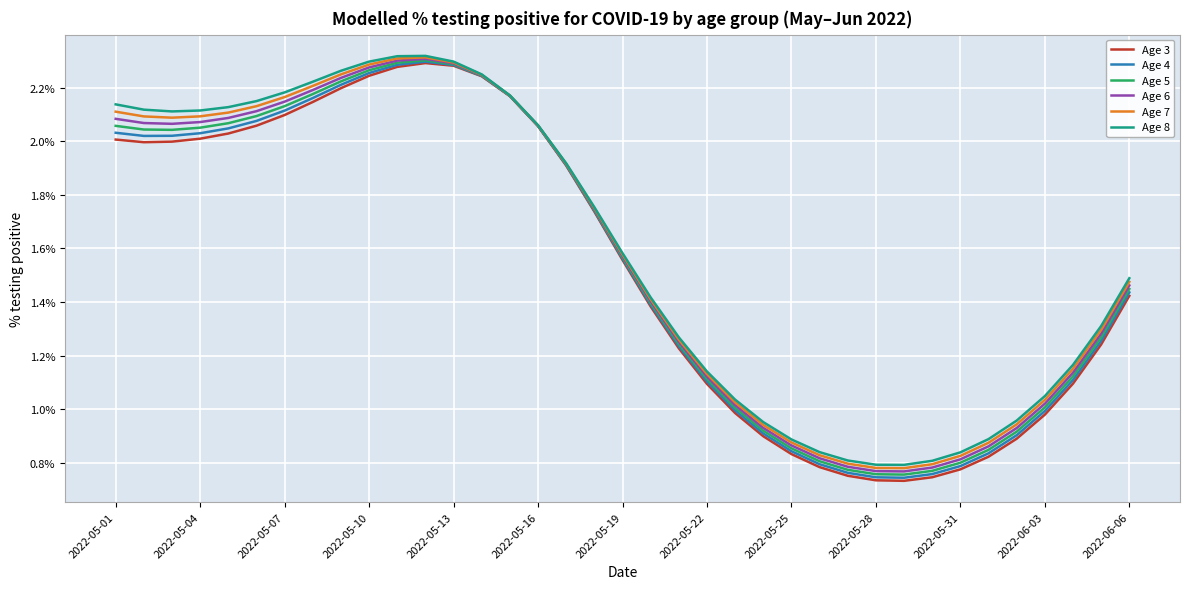

Which series has the largest range (max minus min)?

Age 3